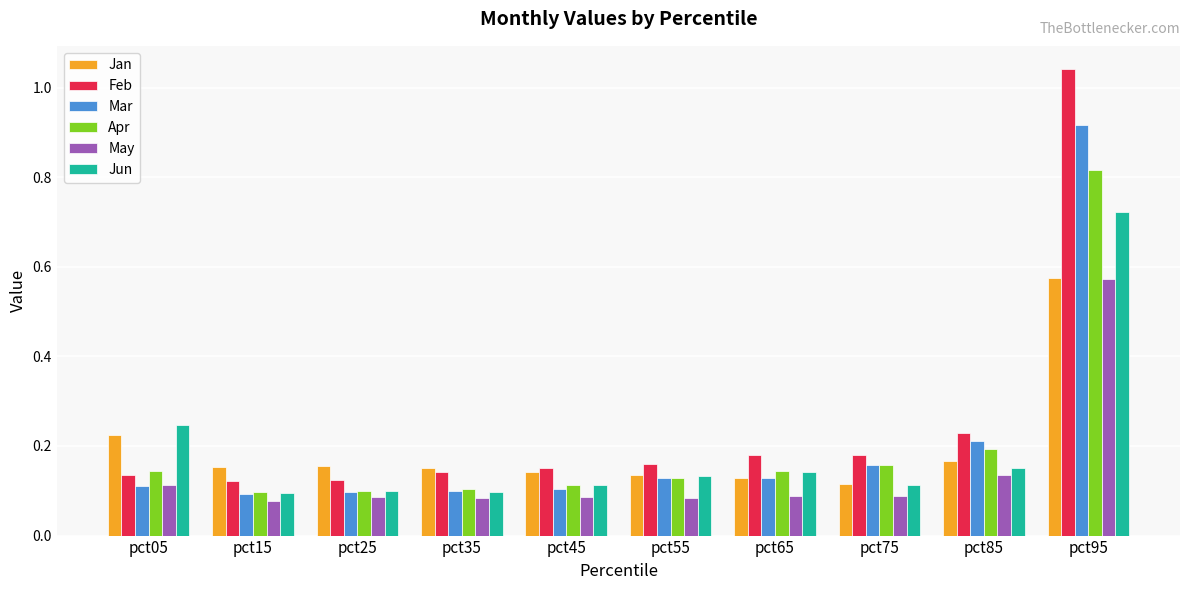

Which series changed the most between pct55 and pct95?

Feb